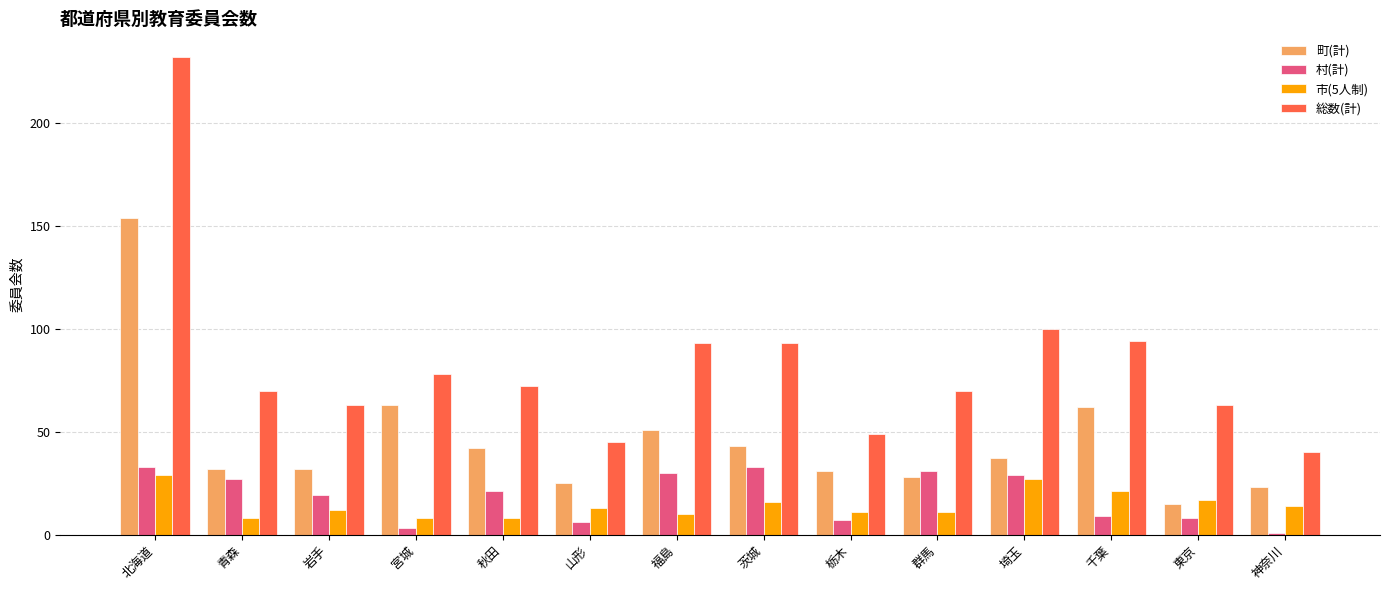

At which label does 市(5人制) first exceed 13?

北海道